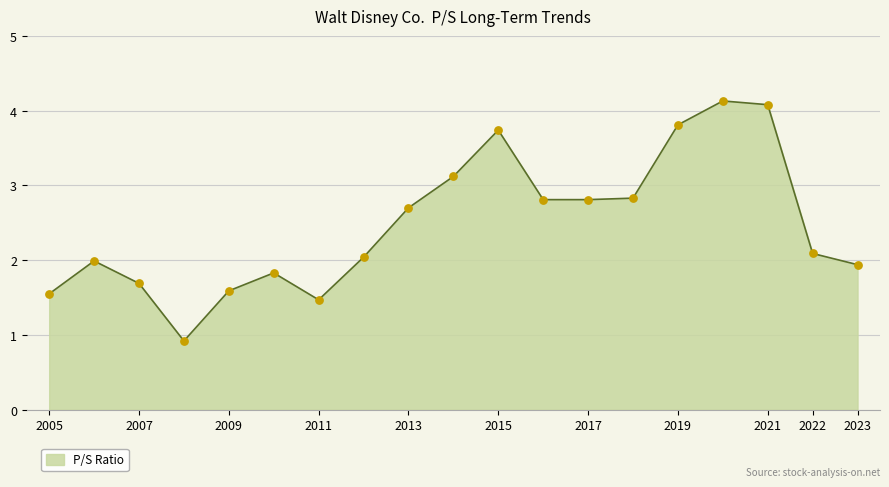

What is the difference between the maximum and minimum values?

3.2